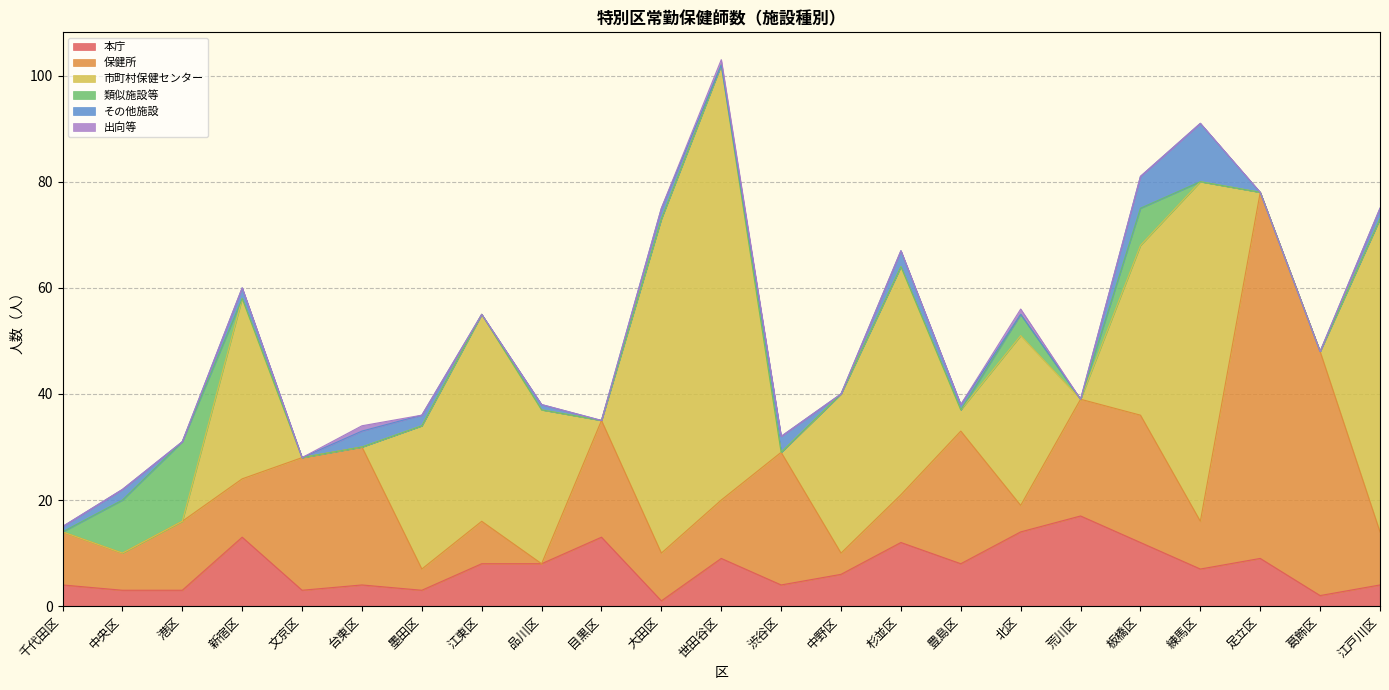

Reading left to right, extract all data points from this chart.

本庁: 4	3	3	13	3	4	3	8	8	13	1	9	4	6	12	8	14	17	12	7	9	2	4
保健所: 10	7	13	11	25	26	4	8	0	22	9	11	25	4	9	25	5	22	24	9	69	46	10
市町村保健センター: 0	0	0	34	0	0	27	39	29	0	63	82	0	30	43	4	32	0	32	64	0	0	59
類似施設等: 0	10	15	0	0	0	0	0	0	0	0	0	0	0	0	0	4	0	7	0	0	0	0
その他施設: 1	2	0	2	0	3	2	0	1	0	2	0	3	0	3	1	0	0	6	11	0	0	2
出向等: 0	0	0	0	0	1	0	0	0	0	0	1	0	0	0	0	1	0	0	0	0	0	0